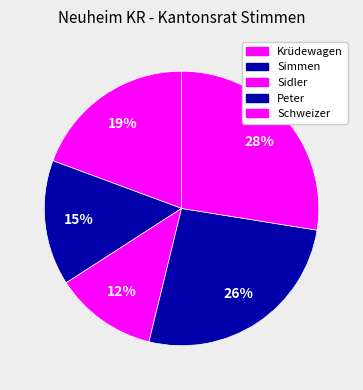

Count the number of slices in the pie.

5